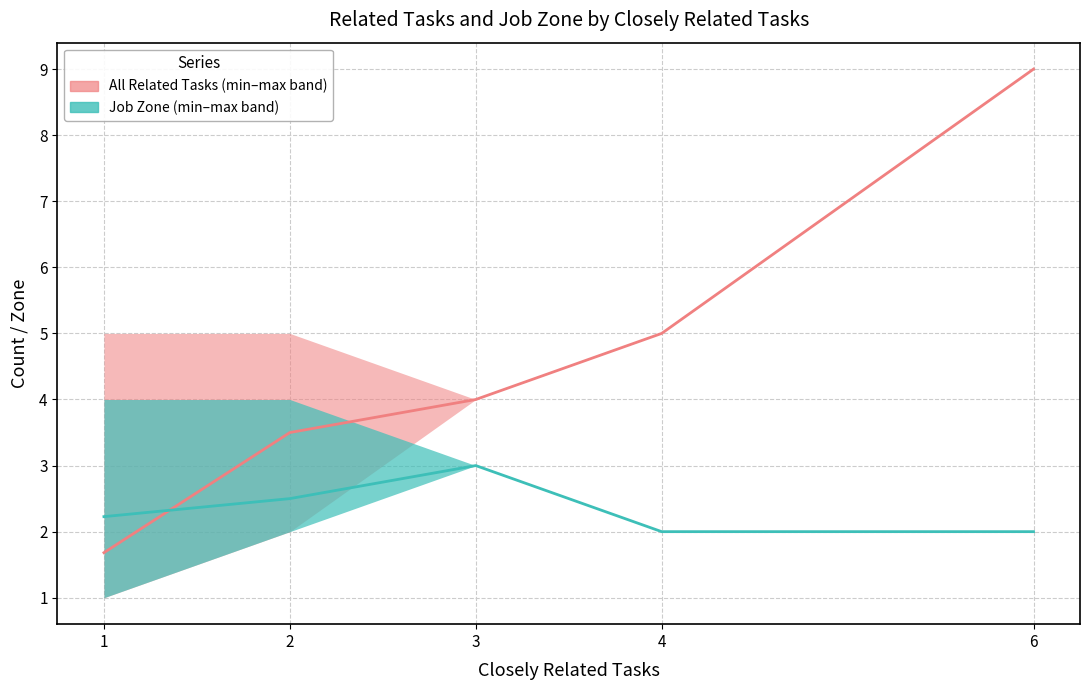

Is it true that Job Zone equals 2 at 6?

True